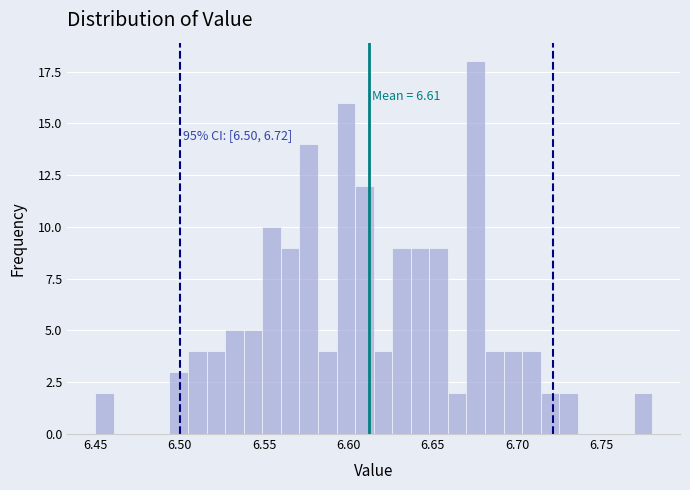

Around what value on the x-axis is the tallest bar? Give the approximate position of its centre, as read against the axis.

6.675